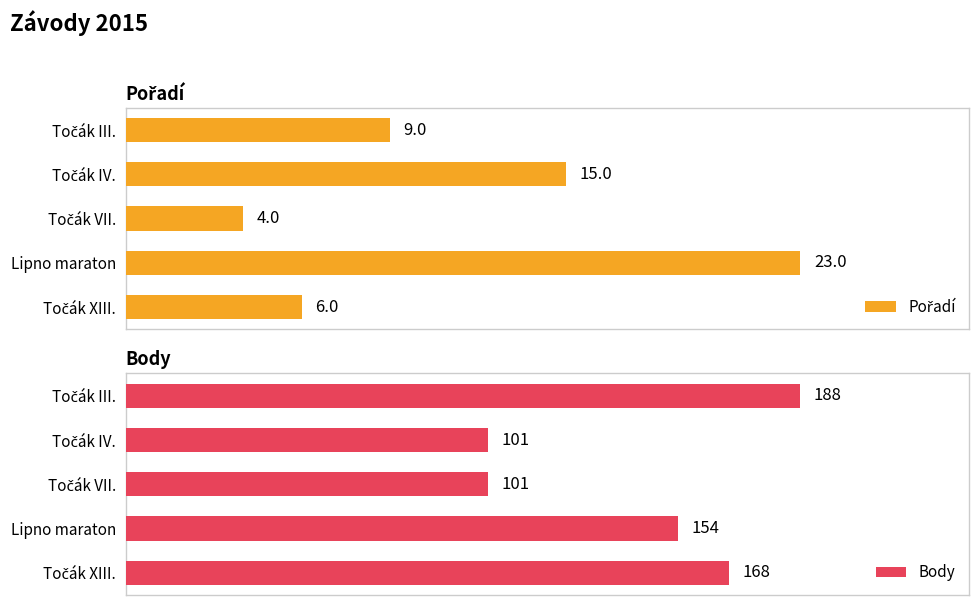

At which label is Body closest to 144?

Lipno maraton